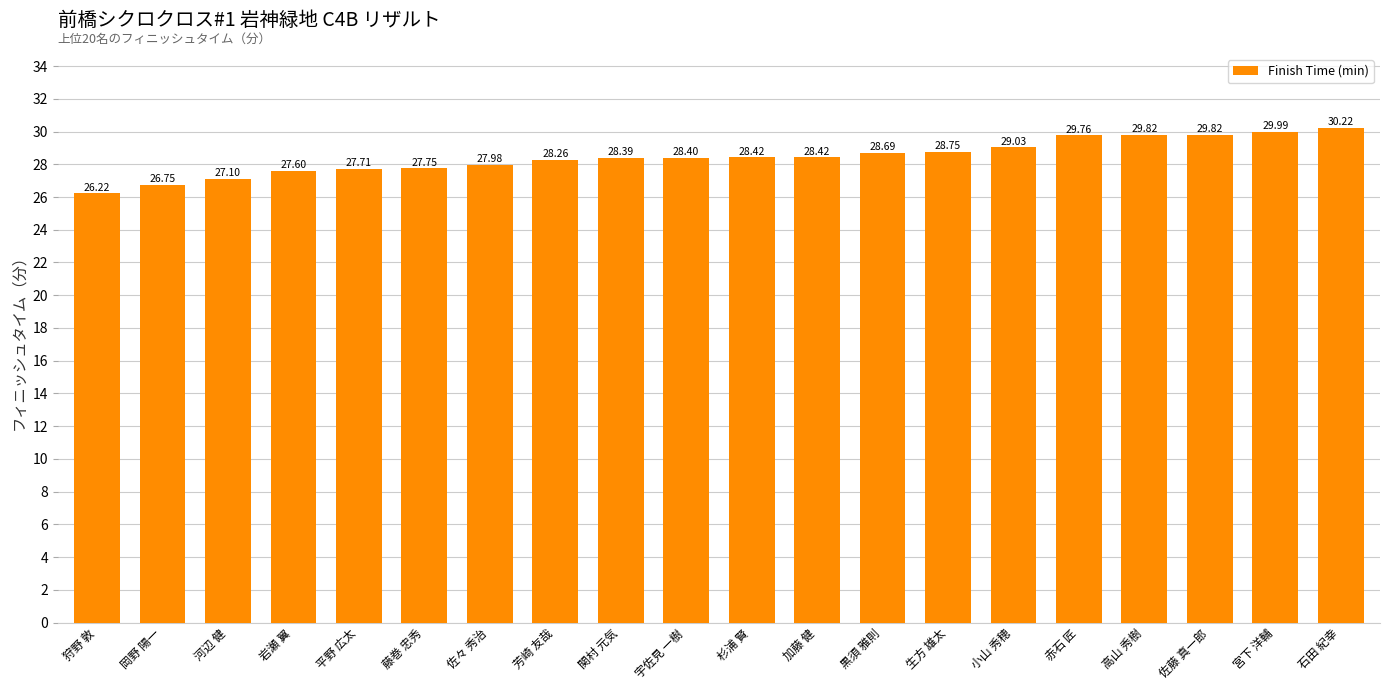

At which label does the data first exceed 28?

芳崎 友哉